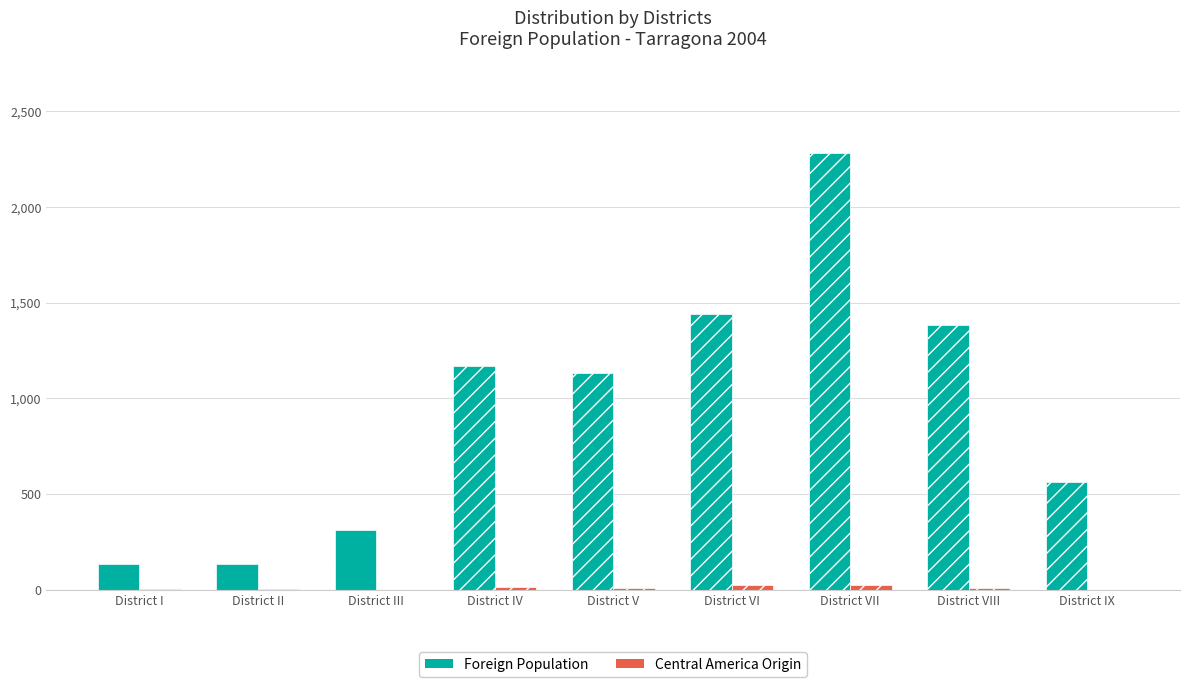

How many bars are there in total?

18